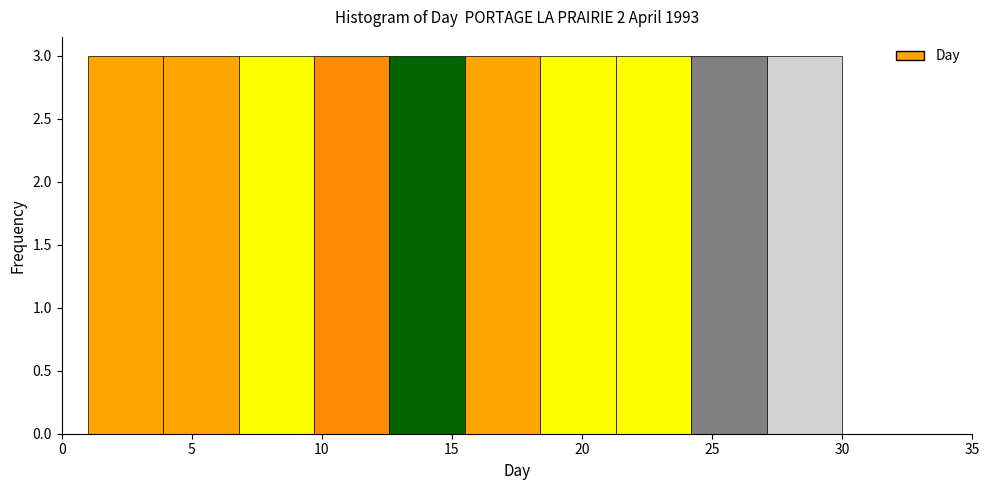

Reading left to right, list every bar in this chart as the range it spans on the x-axis followed by its height. Neither the bar edges nor the heights are printed on the chart, so give them approximately, as read against the axes.

1.0 to 3.9: 3
3.9 to 6.8: 3
6.8 to 9.7: 3
9.7 to 12.6: 3
12.6 to 15.5: 3
15.5 to 18.4: 3
18.4 to 21.3: 3
21.3 to 24.2: 3
24.2 to 27.1: 3
27.1 to 30.0: 3